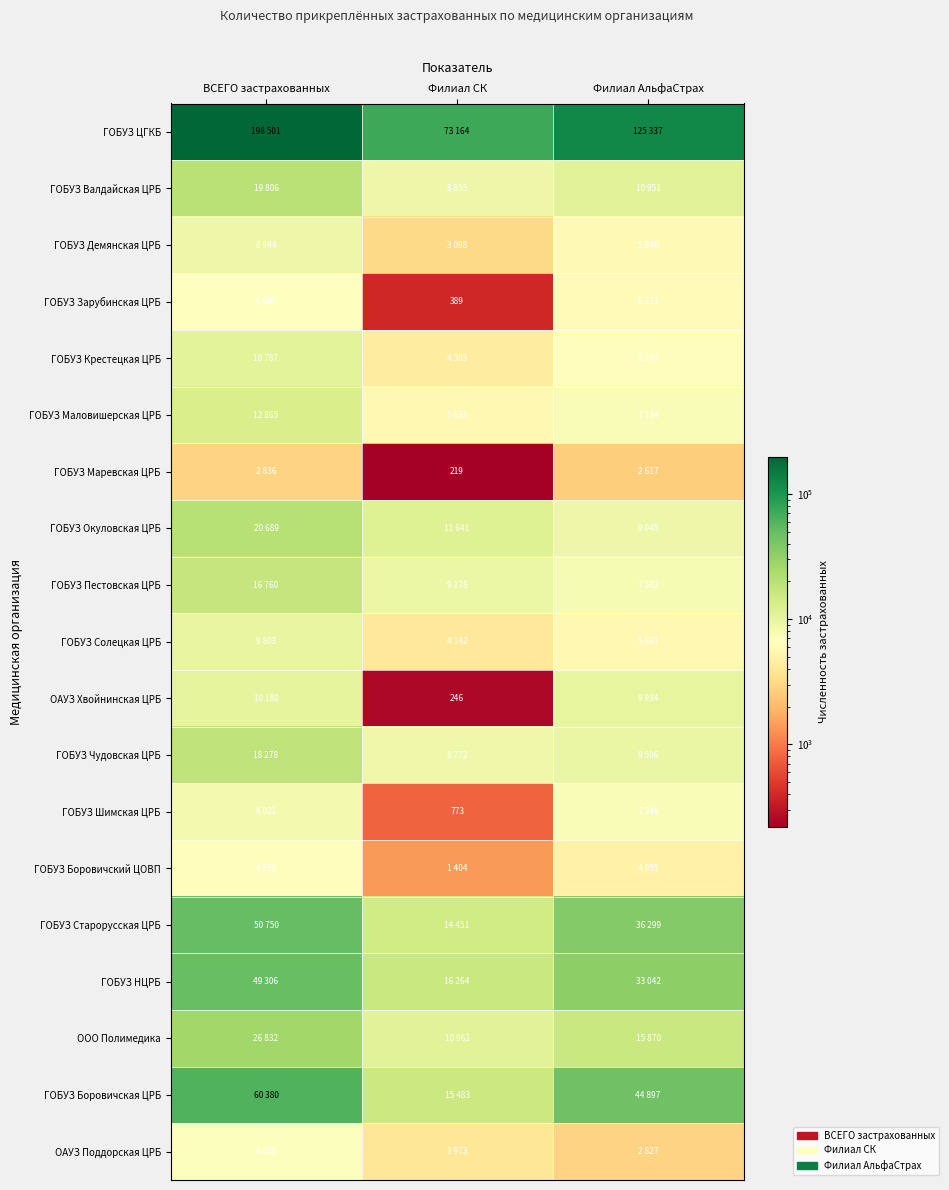

What is the minimum value shown in the chart?

219